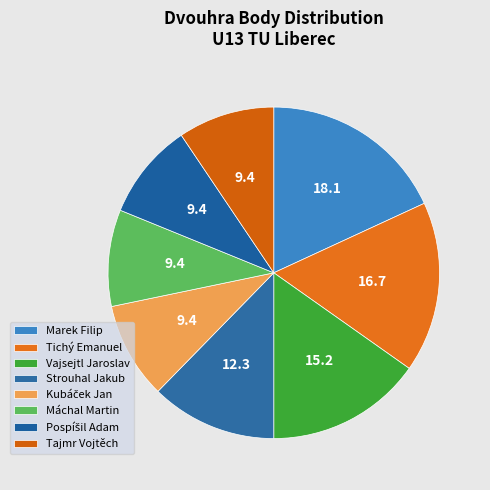

How much of the chart is everything except Vajsejtl Jaroslav?

84.8%